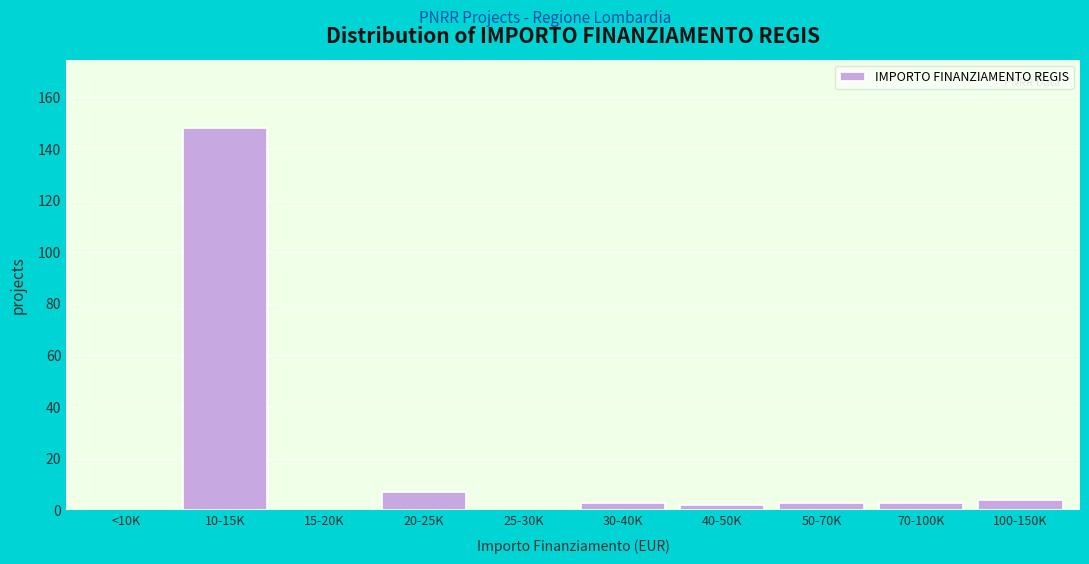

Reading right to left, list all the values displayed in this chart.

100-150K=4	70-100K=3	50-70K=3	40-50K=2	30-40K=3	25-30K=0	20-25K=7	15-20K=0	10-15K=148	<10K=0